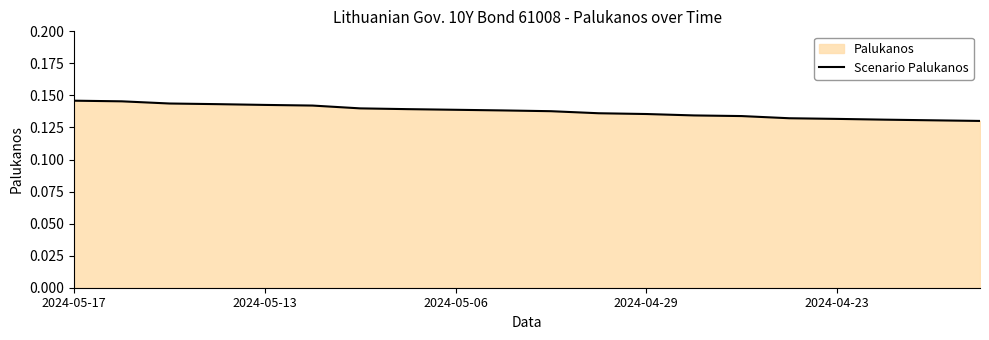

Does the chart have visible grid lines?

No